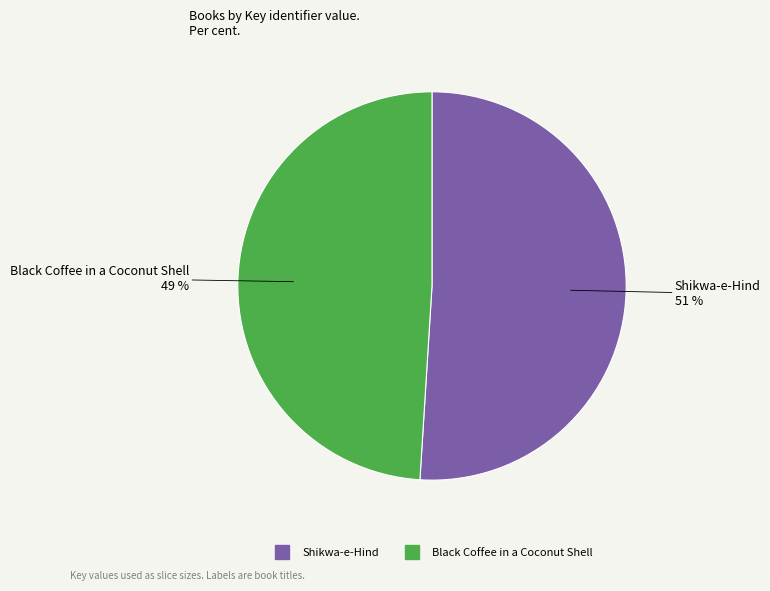

What is the largest slice in the pie chart?

Shikwa-e-Hind